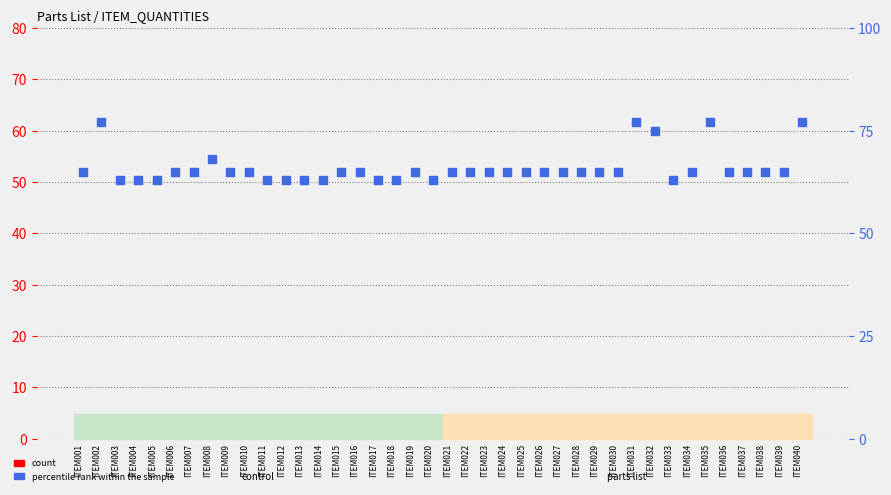

Which series has the largest total across all categories?

percentile rank within the sample